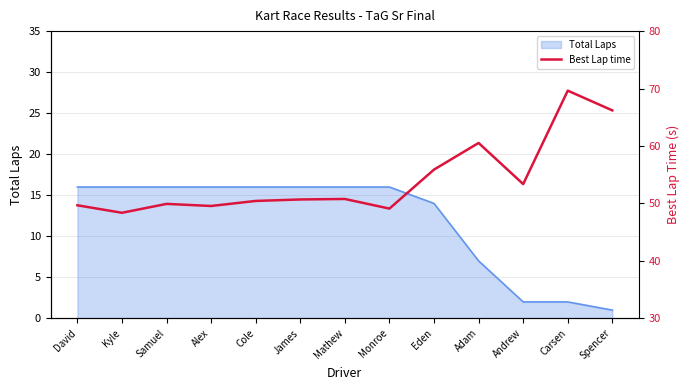

What is the highest value of the Total Laps series?

16